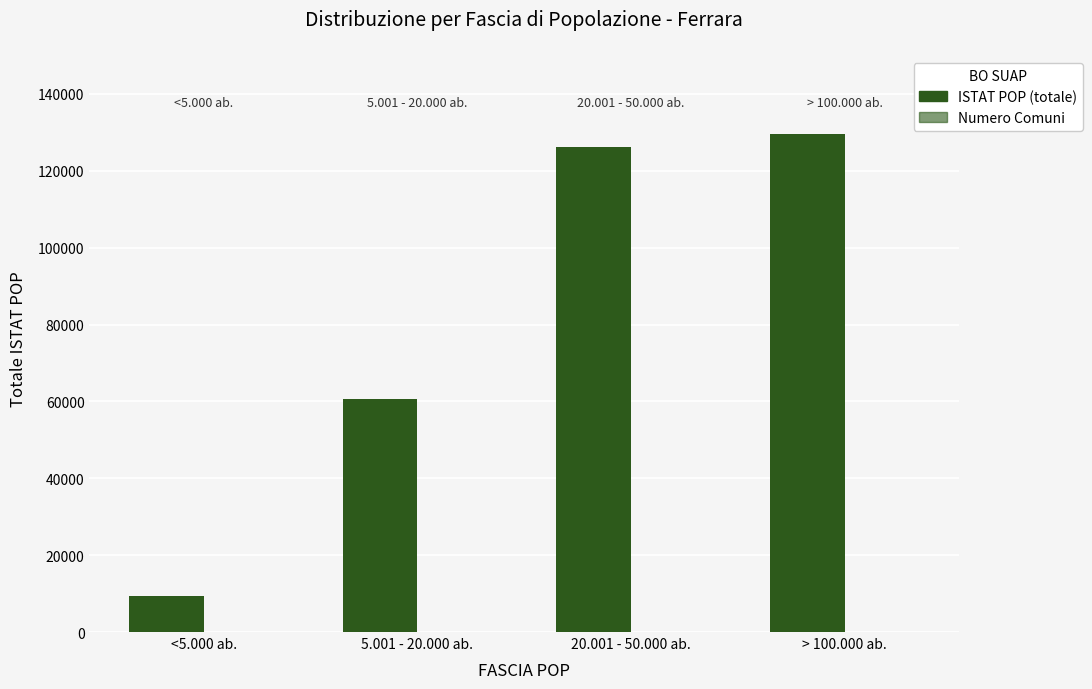

How many groups of bars are there?

4